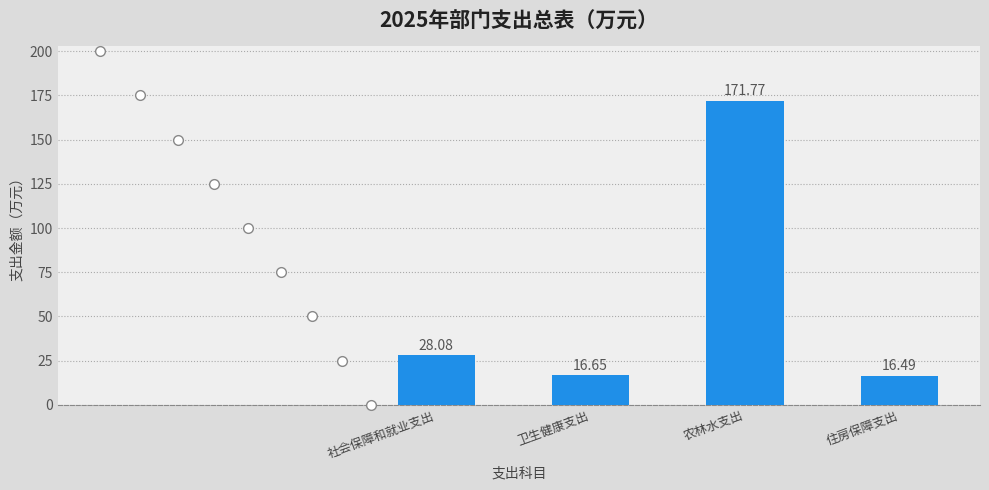

What is the smallest value displayed?

16.5